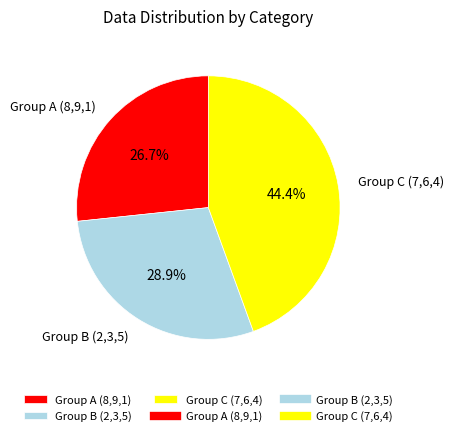

How much of the chart is everything except Group A (8,9,1)?

73.3%